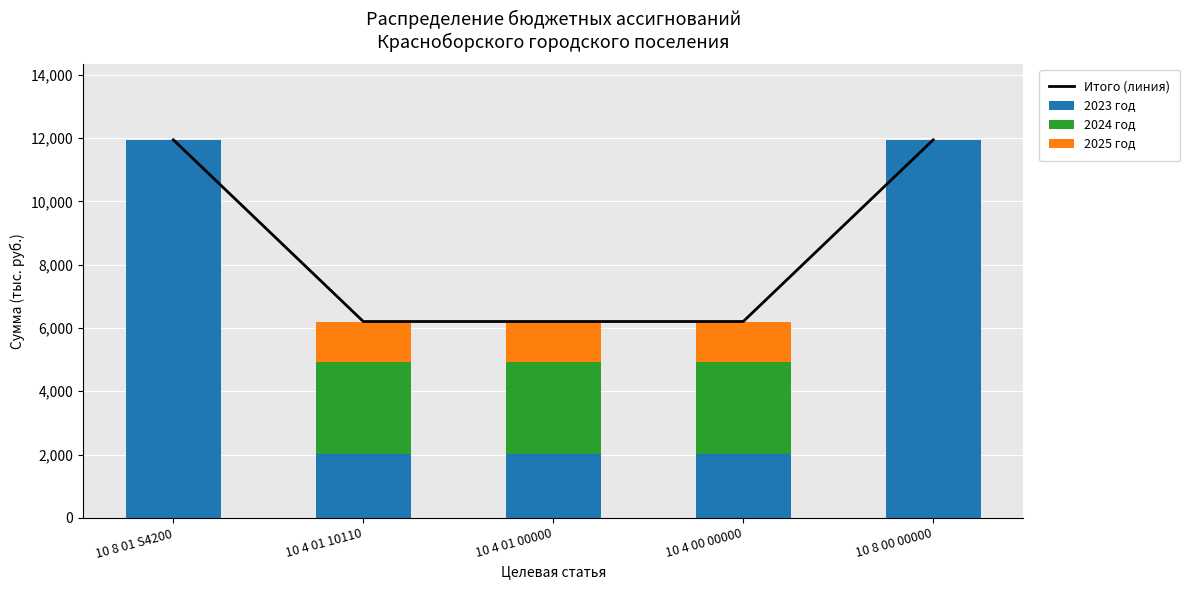

Reading left to right, list all the values displayed in this chart.

Итого (линия): 10 8 01 S4200=11948.3	10 4 01 10110=6205.2	10 4 01 00000=6205.2	10 4 00 00000=6205.2	10 8 00 00000=11948.3
2023 год: 10 8 01 S4200=11948.3	10 4 01 10110=2022.1	10 4 01 00000=2022.1	10 4 00 00000=2022.1	10 8 00 00000=11948.3
2024 год: 10 8 01 S4200=0.0	10 4 01 10110=2900.0	10 4 01 00000=2900.0	10 4 00 00000=2900.0	10 8 00 00000=0.0
2025 год: 10 8 01 S4200=0.0	10 4 01 10110=1283.2	10 4 01 00000=1283.2	10 4 00 00000=1283.2	10 8 00 00000=0.0